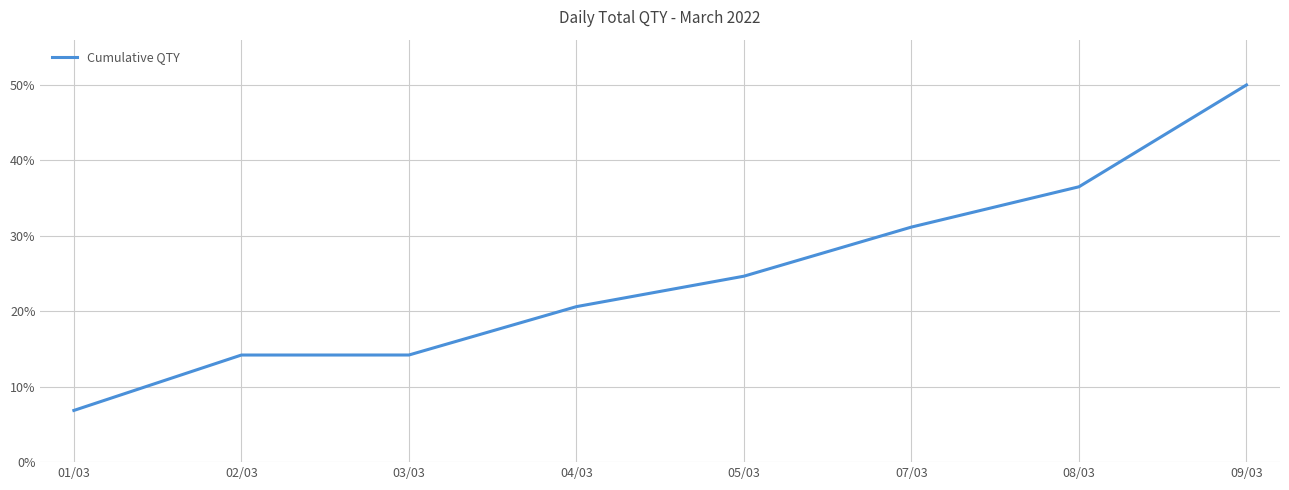

What is the average value?

24.8